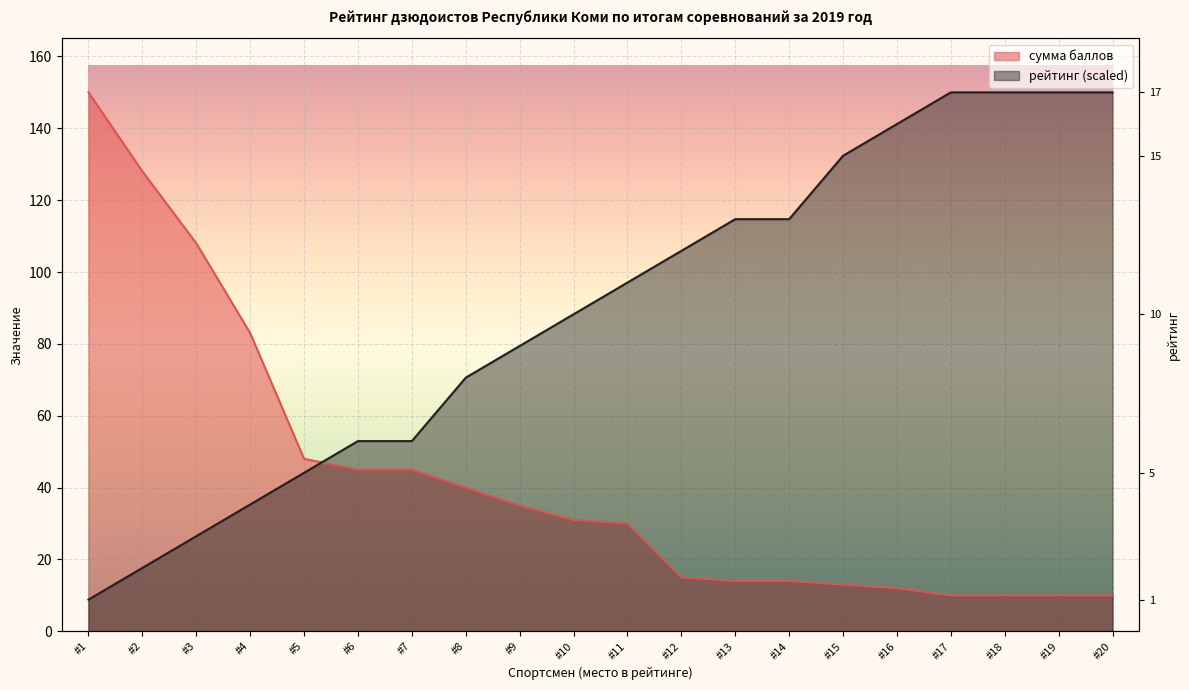

List the series in order of their peak value, highest first.

сумма баллов, рейтинг